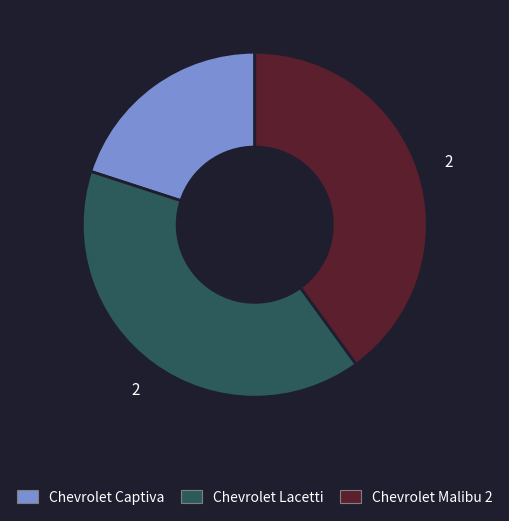

True or false: Chevrolet Malibu 2 accounts for 40% of the total.

True